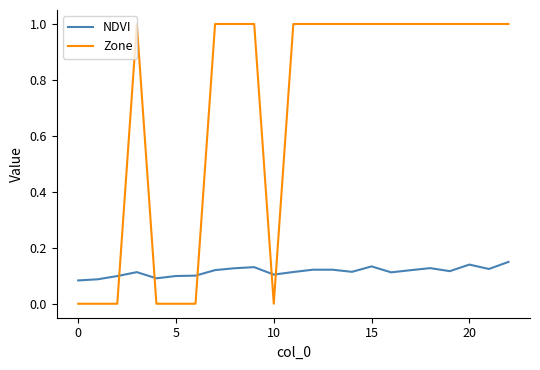

Which series has the widest spread of values?

Zone